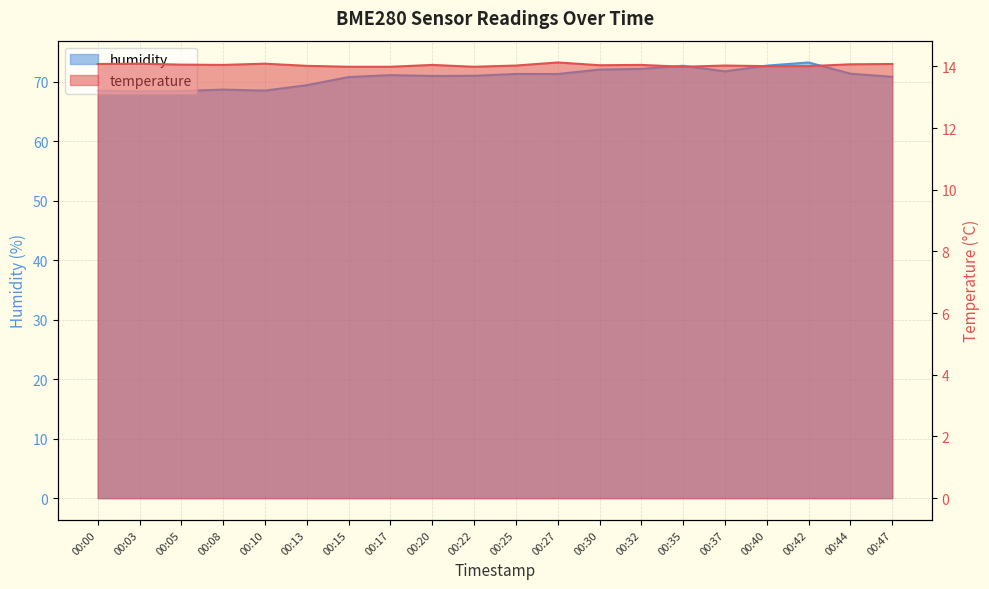

Reading right to left, list all the values displayed in this chart.

temperature: 14.1	14.1	14.0	14.0	14.0	14.0	14.1	14.0	14.1	14.0	14.0	14.1	14.0	14.0	14.0	14.1	14.1	14.1	14.1	14.1
humidity: 70.8	71.3	73.2	72.7	71.7	72.7	72.1	72.0	71.3	71.3	71.0	71.0	71.1	70.8	69.4	68.5	68.7	68.4	68.4	68.5